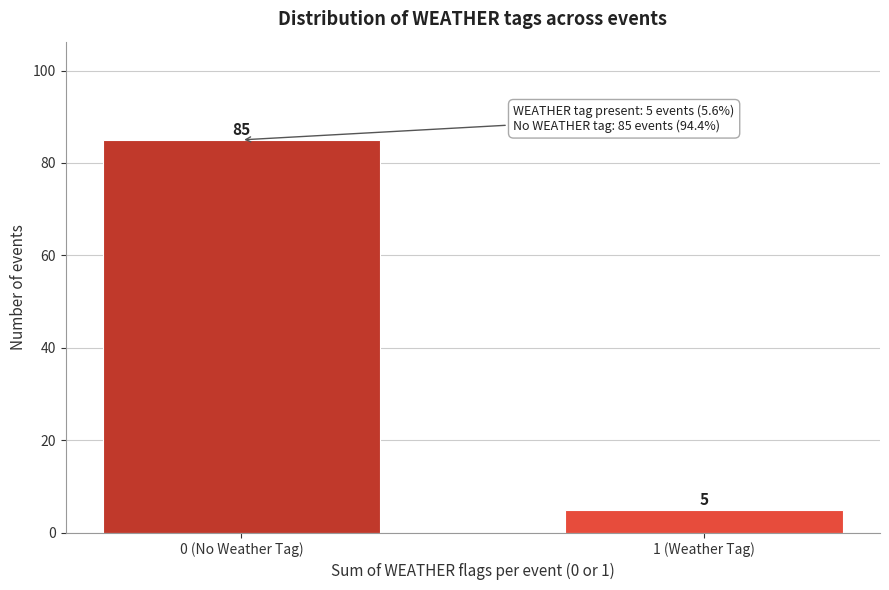

Reading left to right, transcribe all the data shown in this chart.

0 (No Weather Tag)=85	1 (Weather Tag)=5